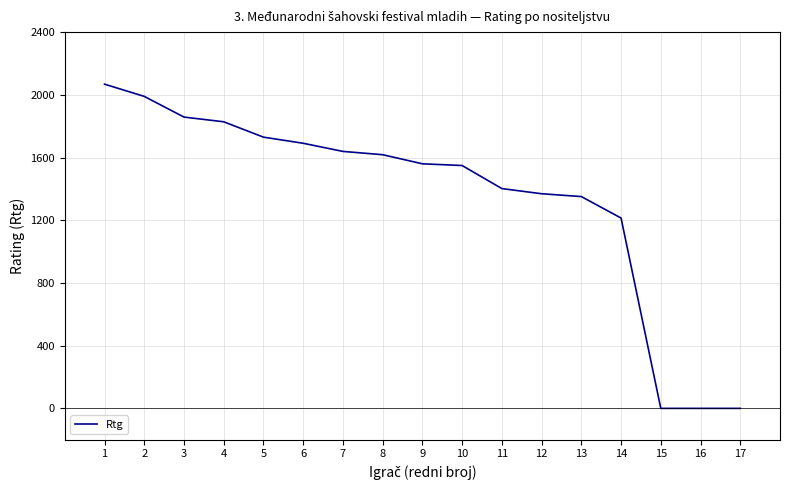

The value at 4 is 2871. True or false?

False